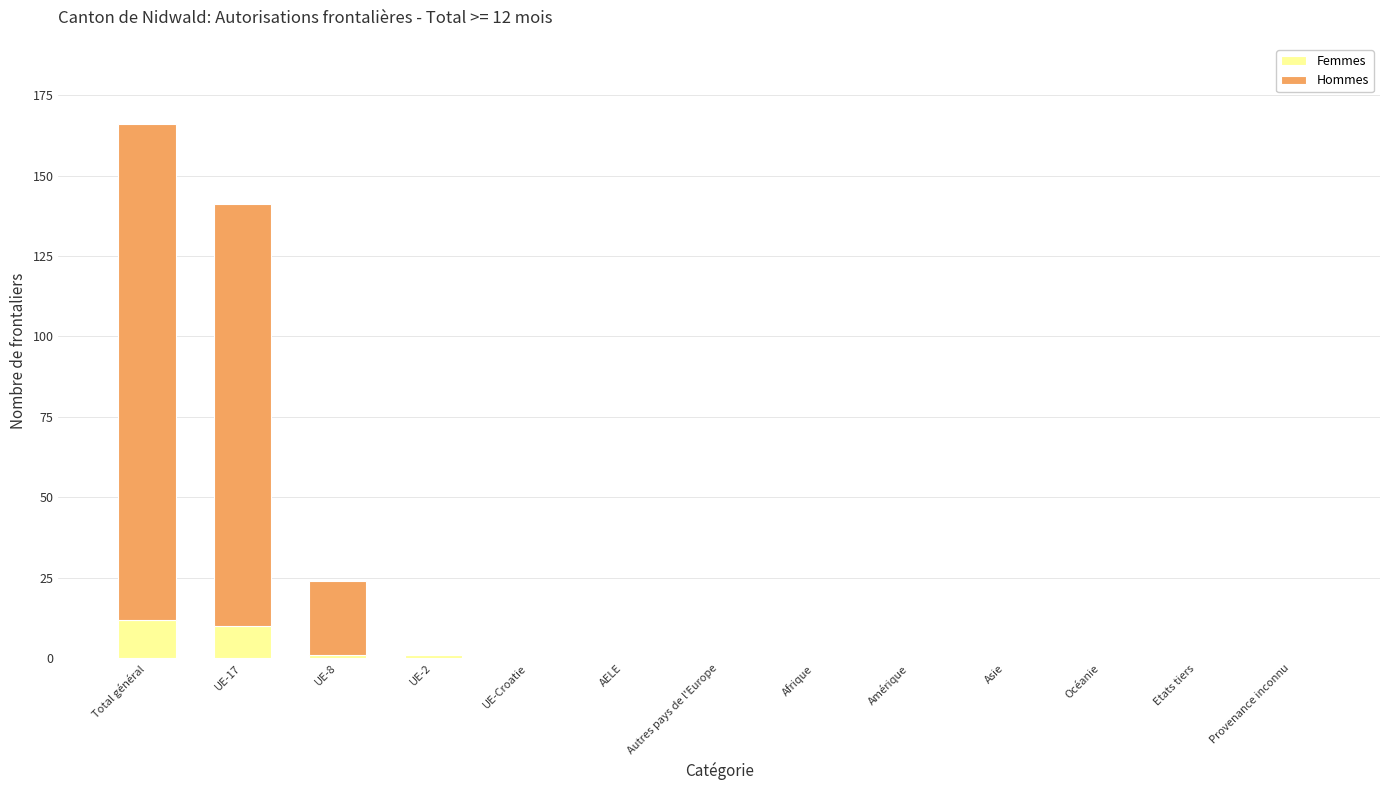

True or false: Femmes has a value of -7 at AELE.

False